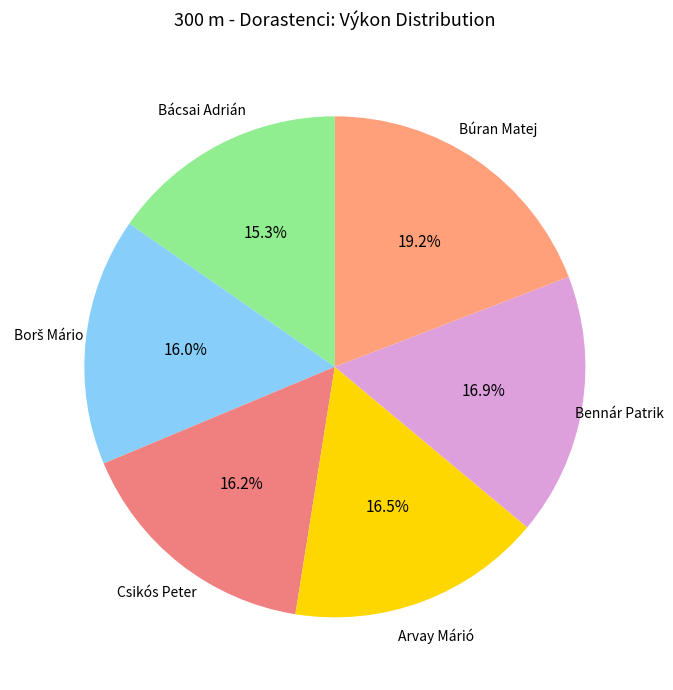

How many slices are in this pie chart?

6